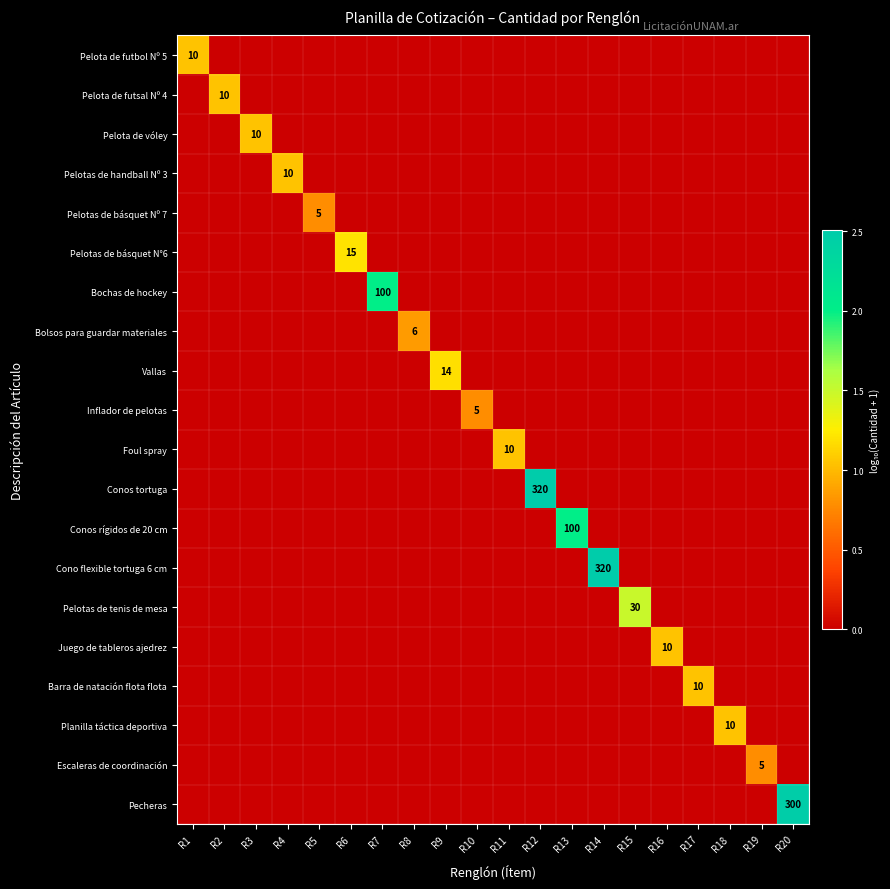

True or false: Conos tortuga has a value of 320 at R12.

True